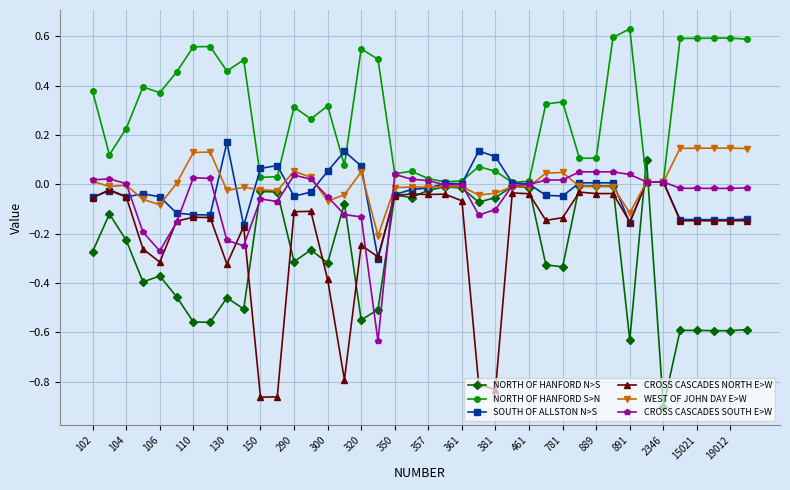

Which series has the largest total across all categories?

NORTH OF HANFORD S>N